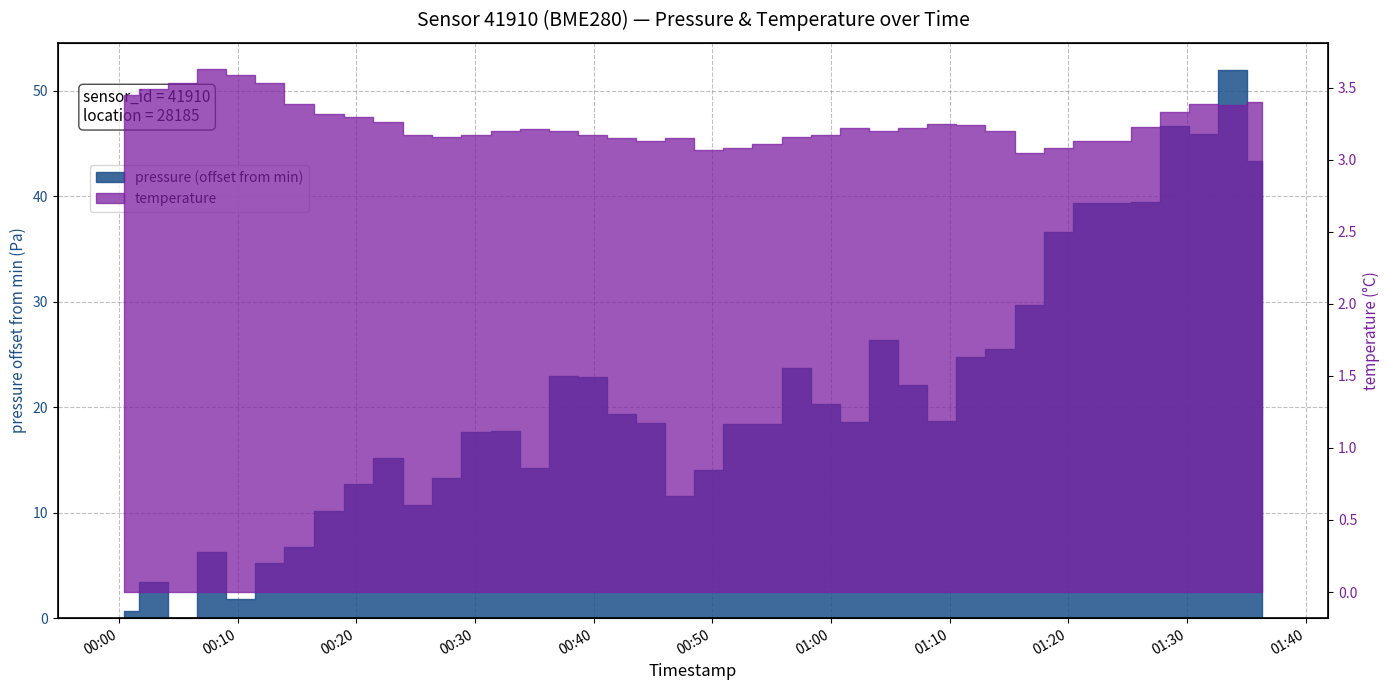

The chart shows a value of 1.2 at 00:00. True or false?

False